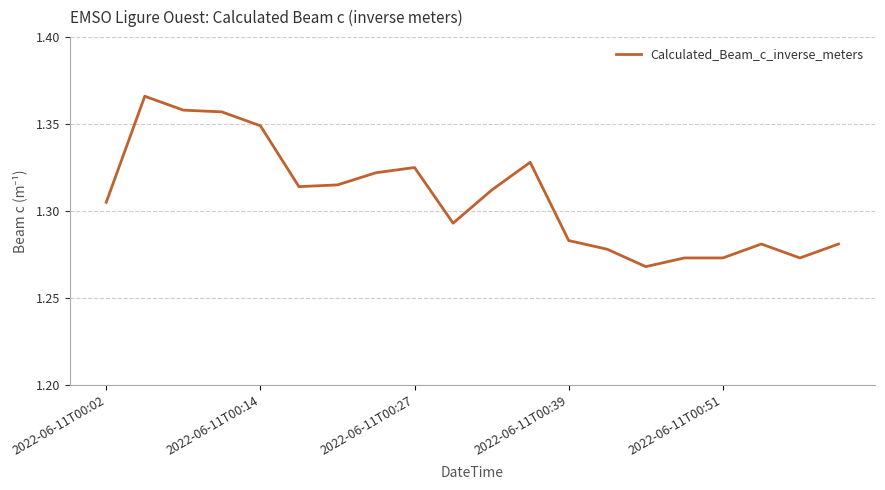

At which category does the chart reach its minimum across all series?

14